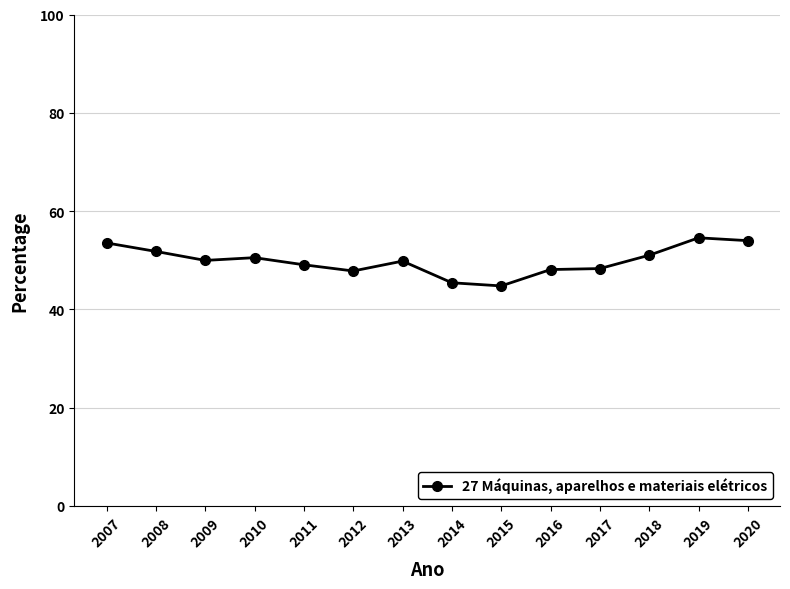

Is it true that the value at 2010 is 50.5?

True